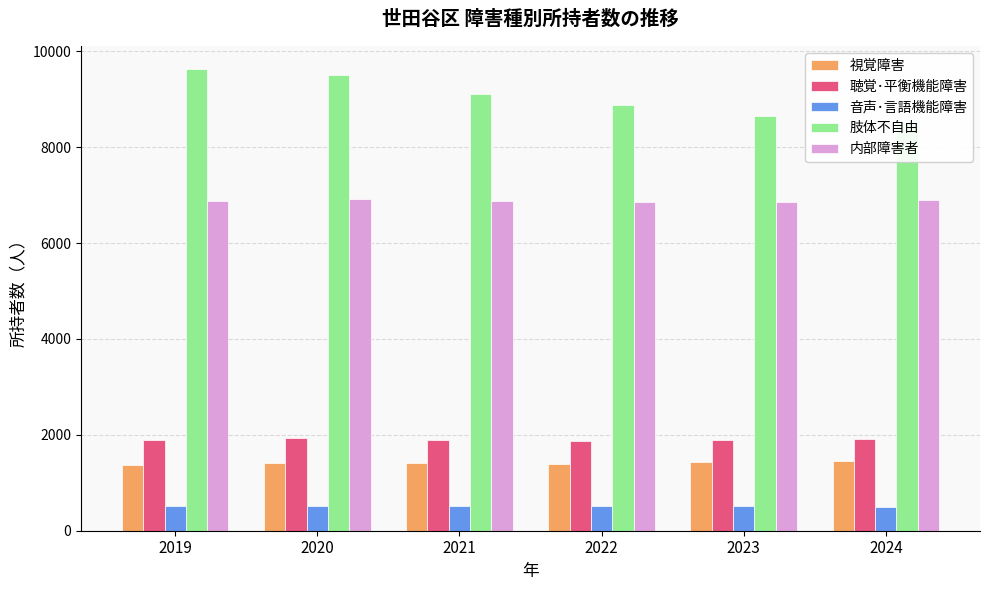

What is the maximum value shown in the chart?

9629